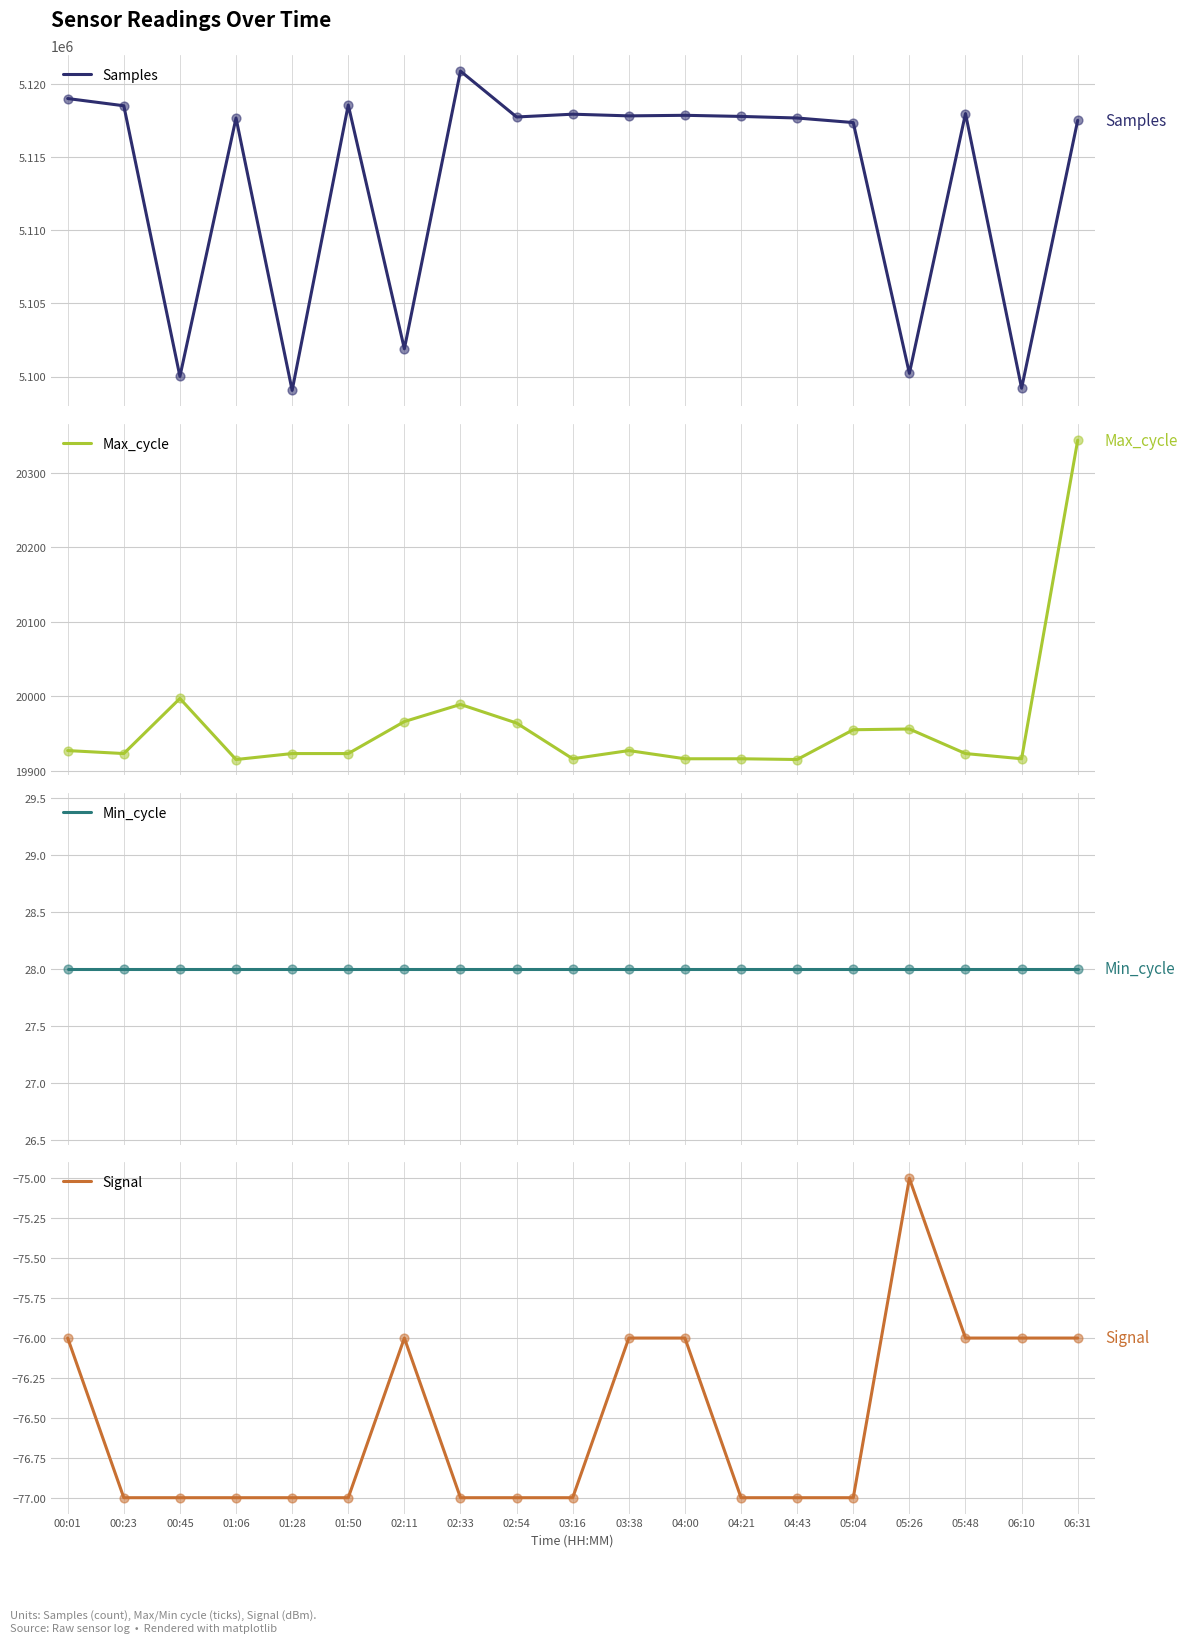

Which series reaches the maximum Y coordinate?

Samples